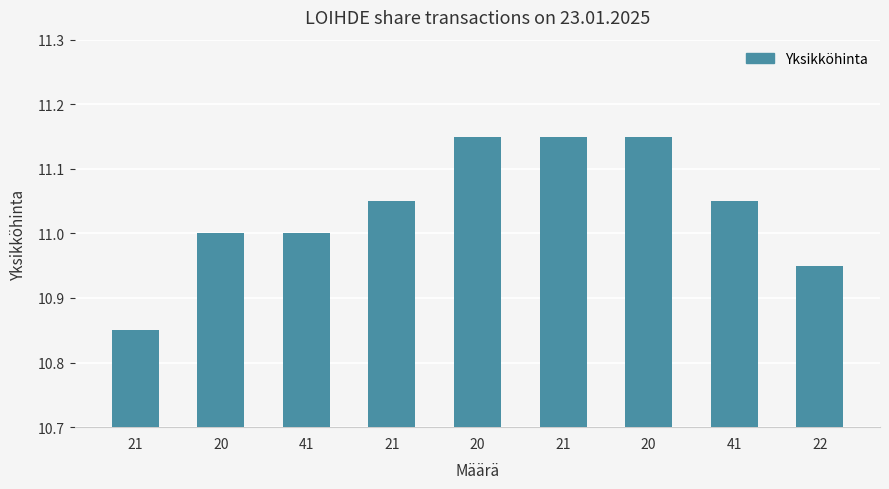

Which label corresponds to the largest value in the chart?

20